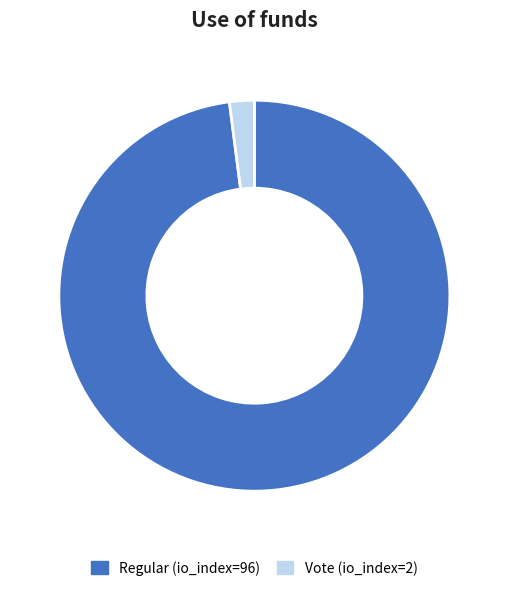

What is the largest slice in the pie chart?

Regular (io_index=96)